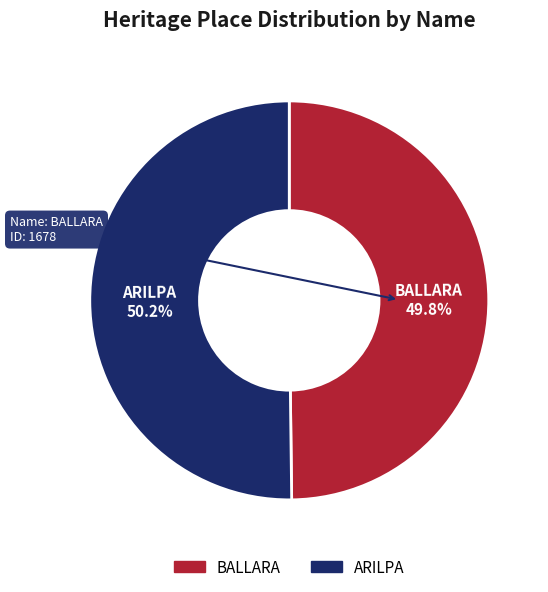

What portion of the pie excludes ARILPA?

49.8%